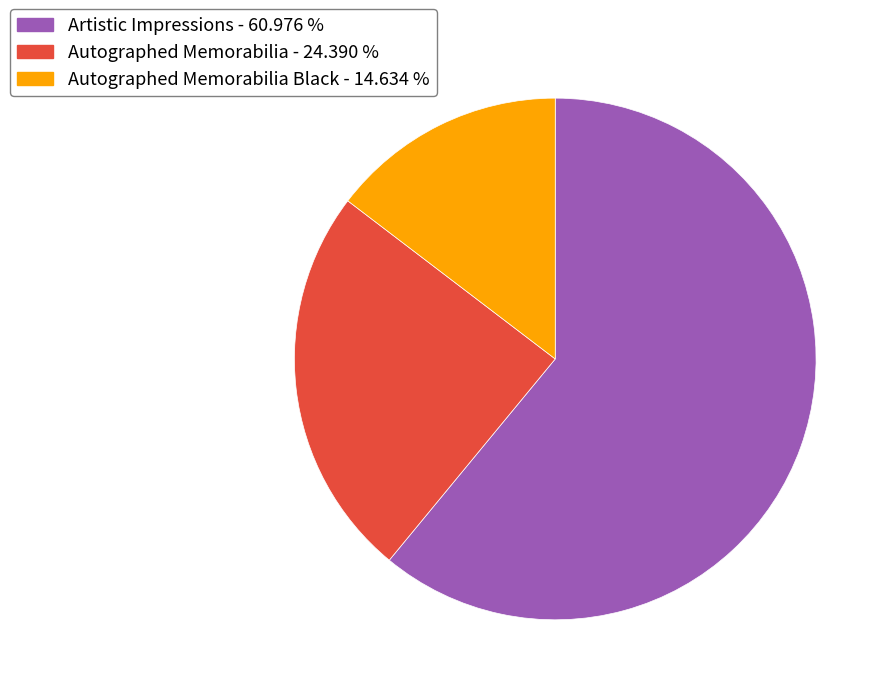

How many segments does this pie chart have?

3